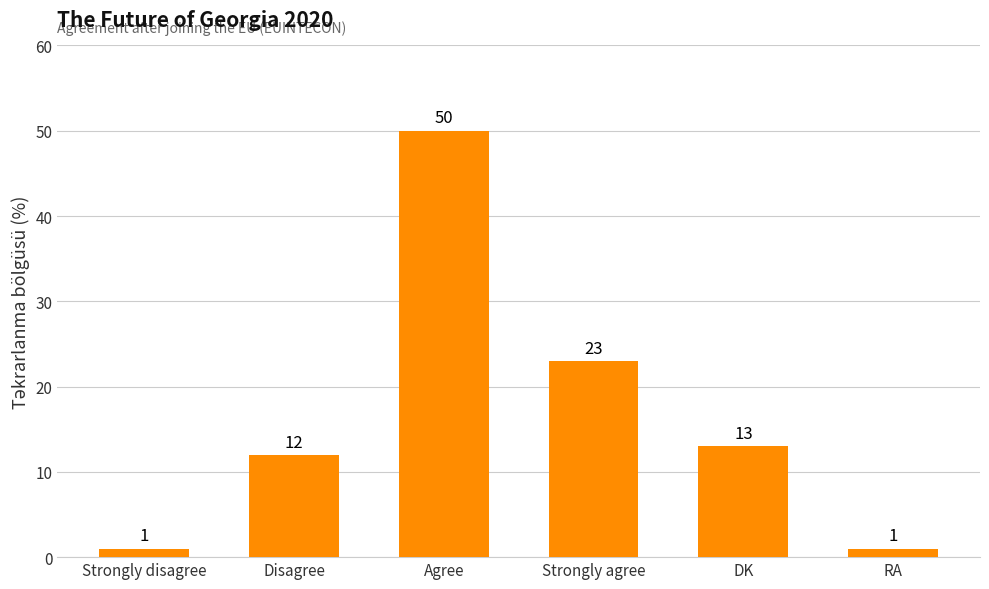

Where does the data first go above 13?

Agree